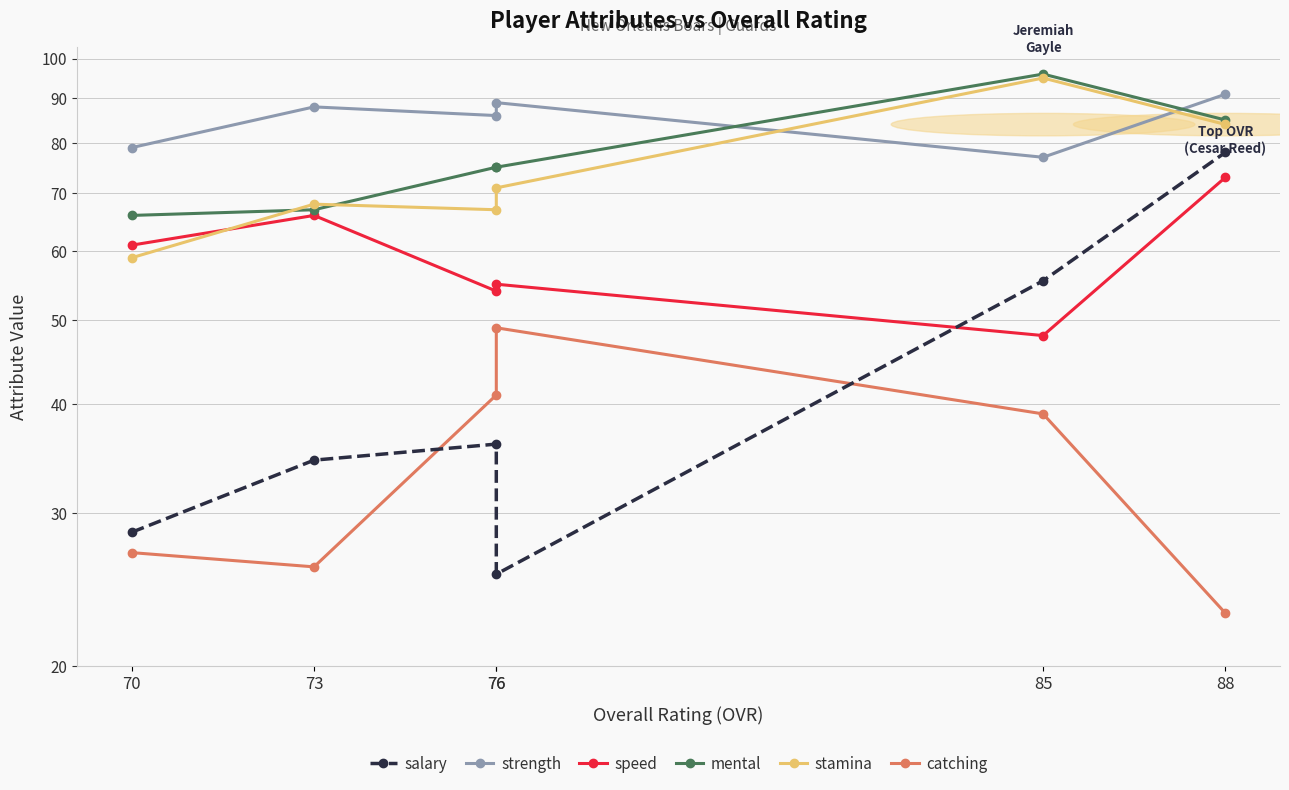

True or false: speed and catching intersect in this chart.

False